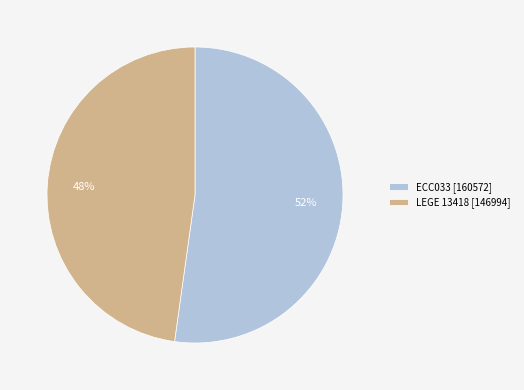

Count the number of slices in the pie.

2